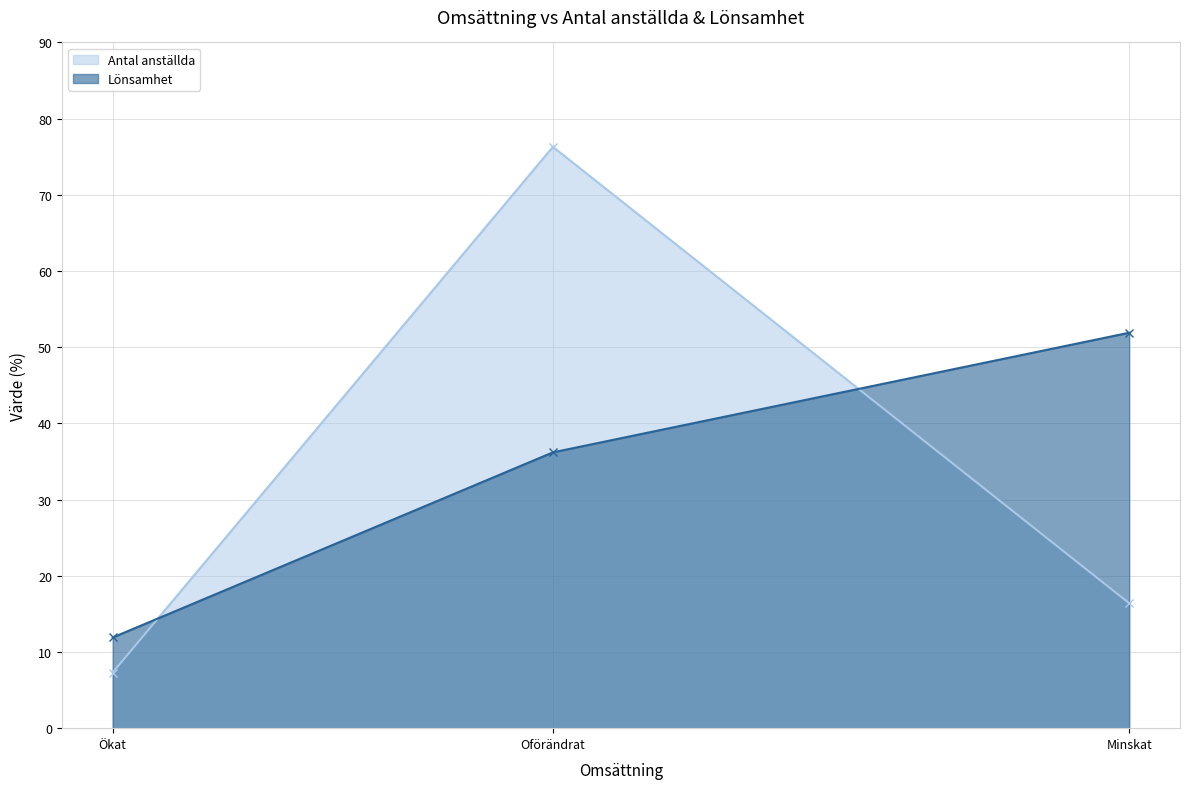

Does the chart have visible grid lines?

Yes